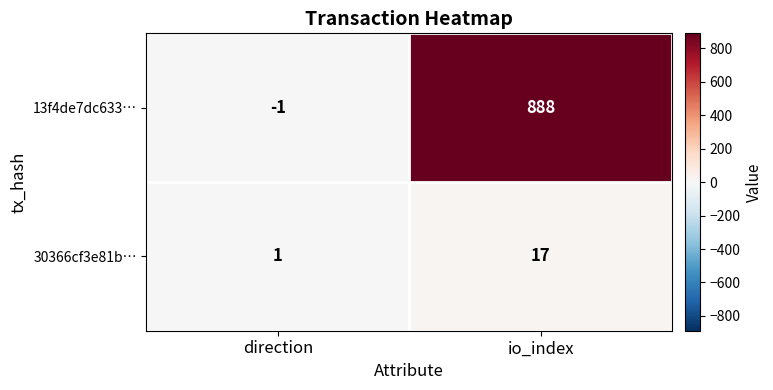

Count the number of categories in the chart.

2